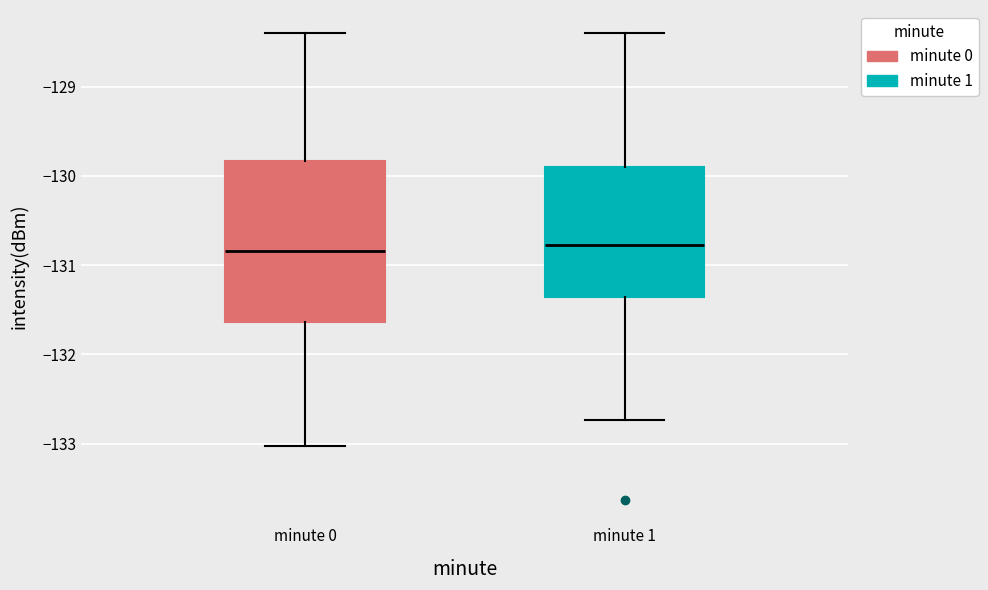

Reading left to right, read every box against the y-axis: the position of its median line, the range the box covers, and the ends of its whiskers. The values are not printed on the chart, so give them approximately, as read against the axis.

minute 0: median -130.8, box -131.6 to -129.8, whiskers -133.0 to -128.4
minute 1: median -130.8, box -131.4 to -129.9, whiskers -132.7 to -128.4